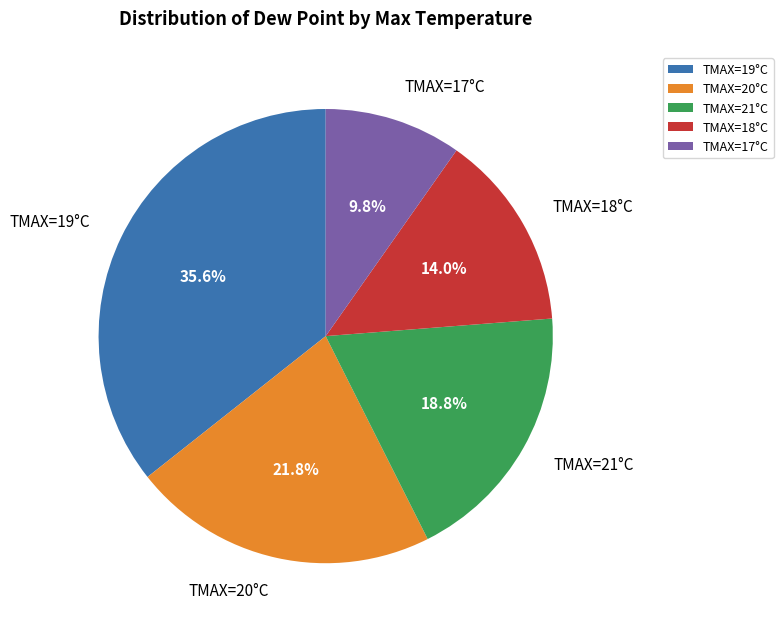

Combined, what portion of the pie is TMAX=21°C and TMAX=18°C?

32.8%